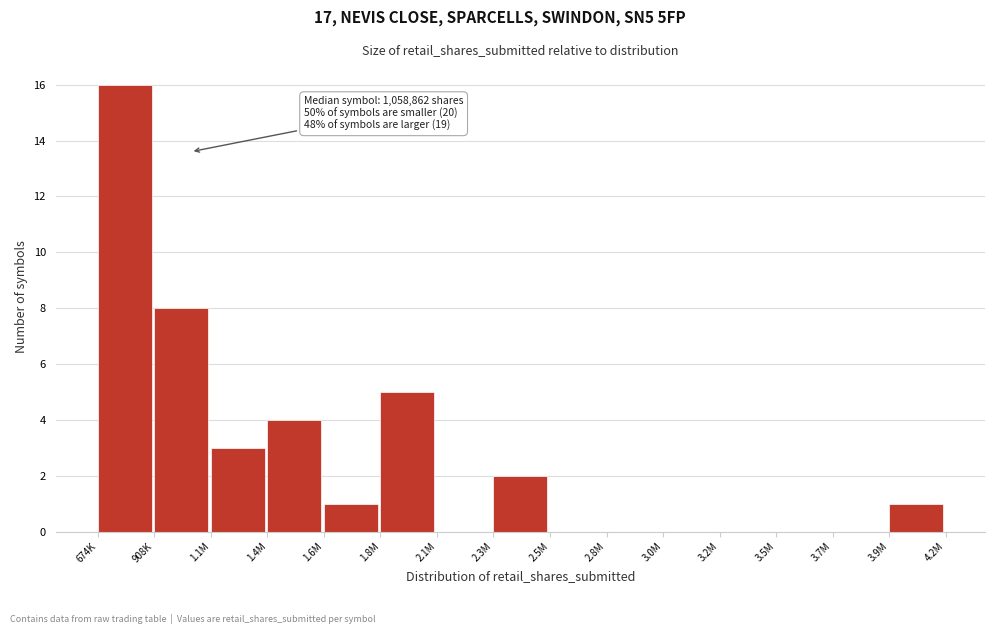

Reading left to right, list all the values displayed in this chart.

674K=16	908K=8	1.1M=3	1.4M=4	1.6M=1	1.8M=5	2.1M=0	2.3M=2	2.5M=0	2.8M=0	3.0M=0	3.2M=0	3.5M=0	3.7M=0	3.9M=1